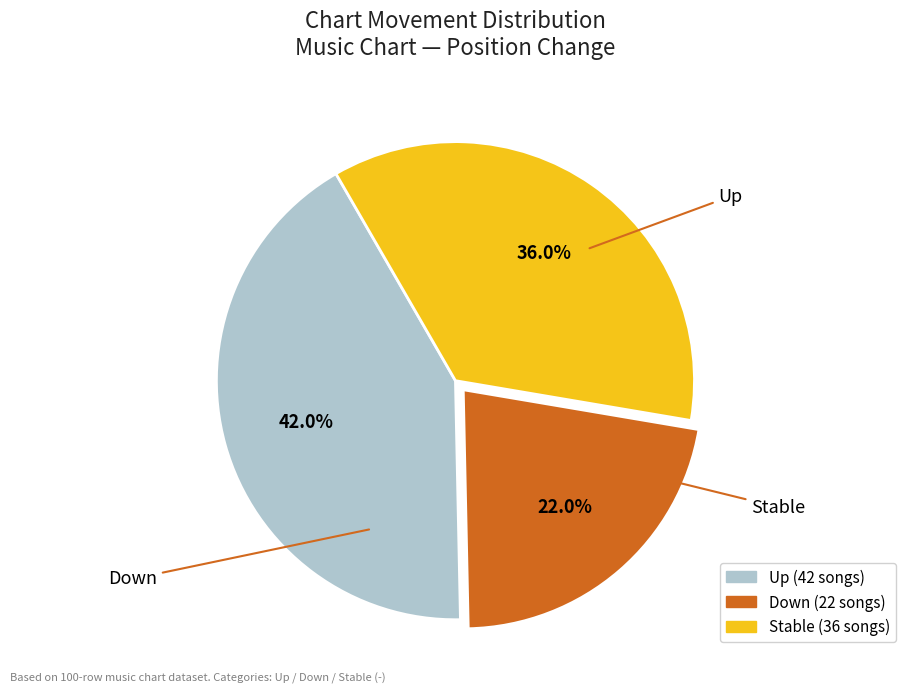

Is there any slice that represents more than half of the pie?

No